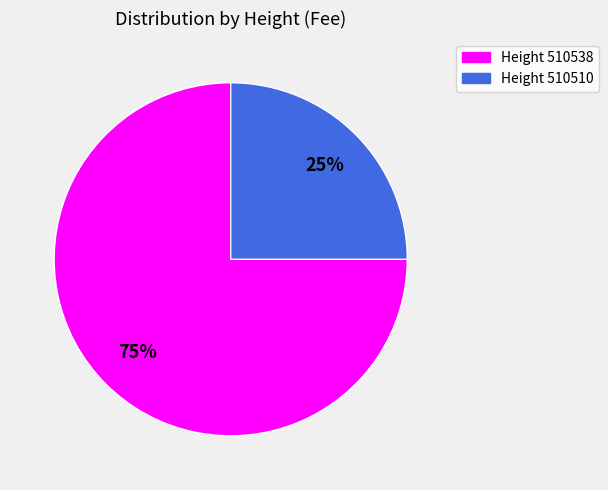

True or false: Height 510510 accounts for 25% of the total.

True